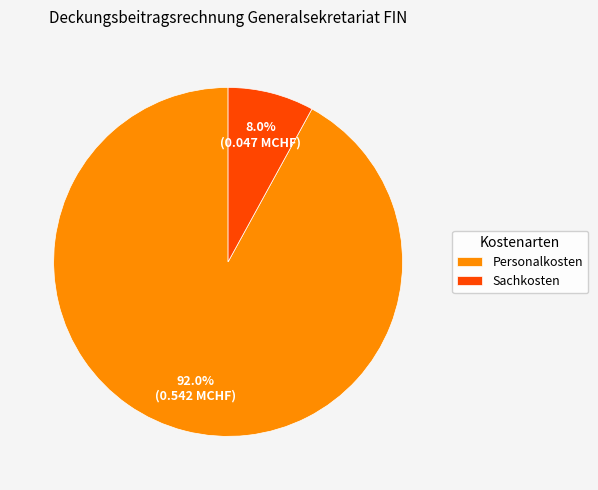

Between Sachkosten and Personalkosten, which is larger?

Personalkosten